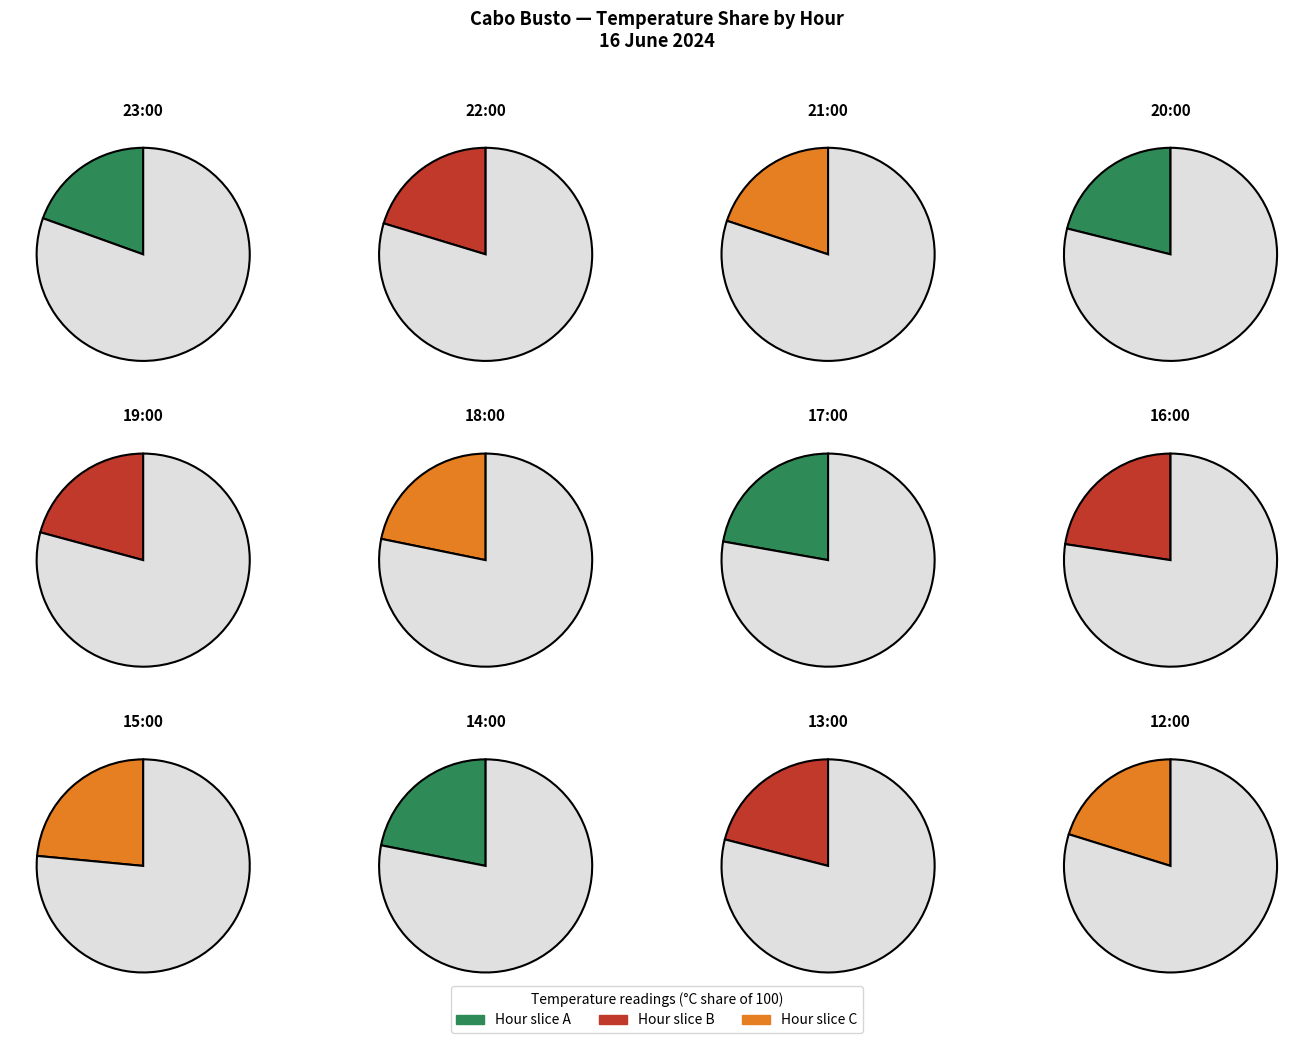

True or false: 16:00 accounts for 4% of the total.

False